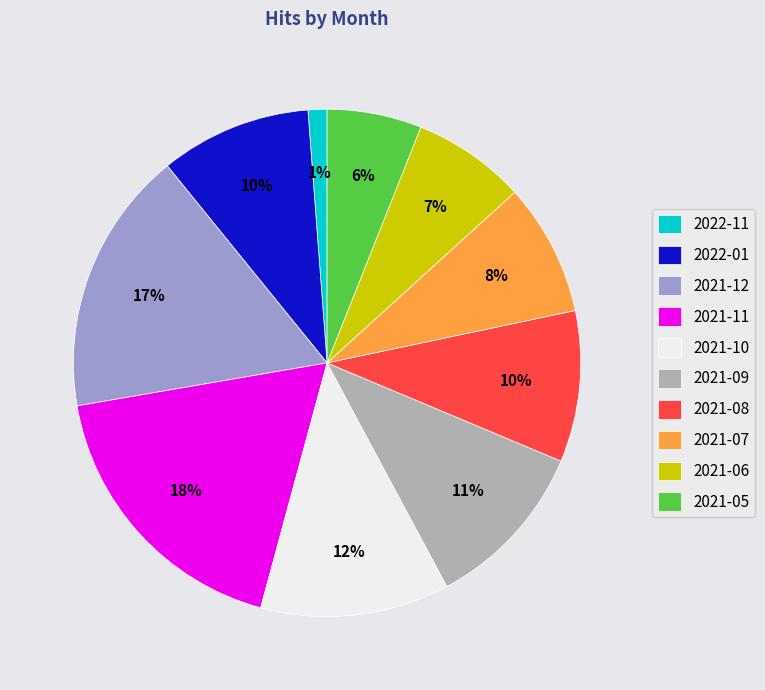

To the nearest percent, what is the average slice percentage?

10%